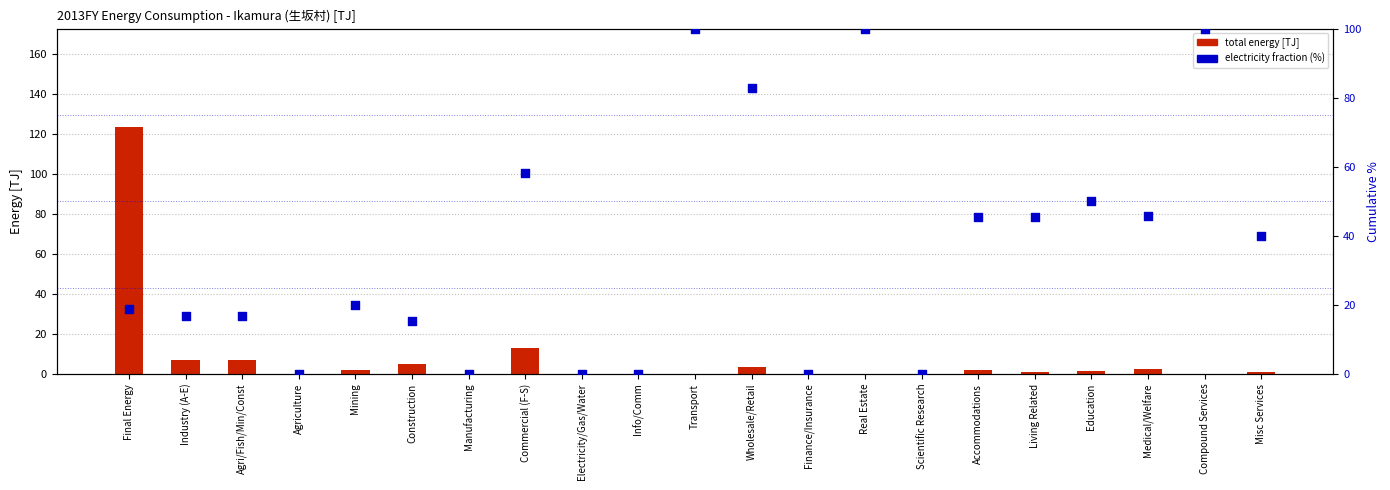

Which series contains the lowest Y value?

total energy [TJ]